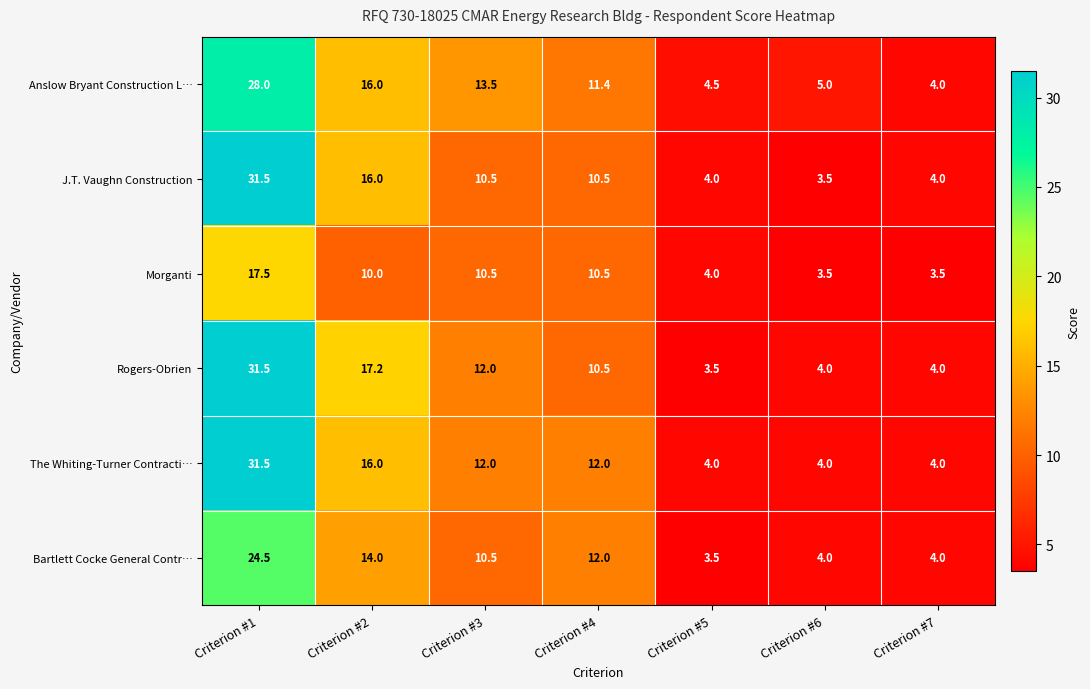

Between Criterion #2 and Criterion #3, which series saw the biggest shift?

J.T. Vaughn Construction